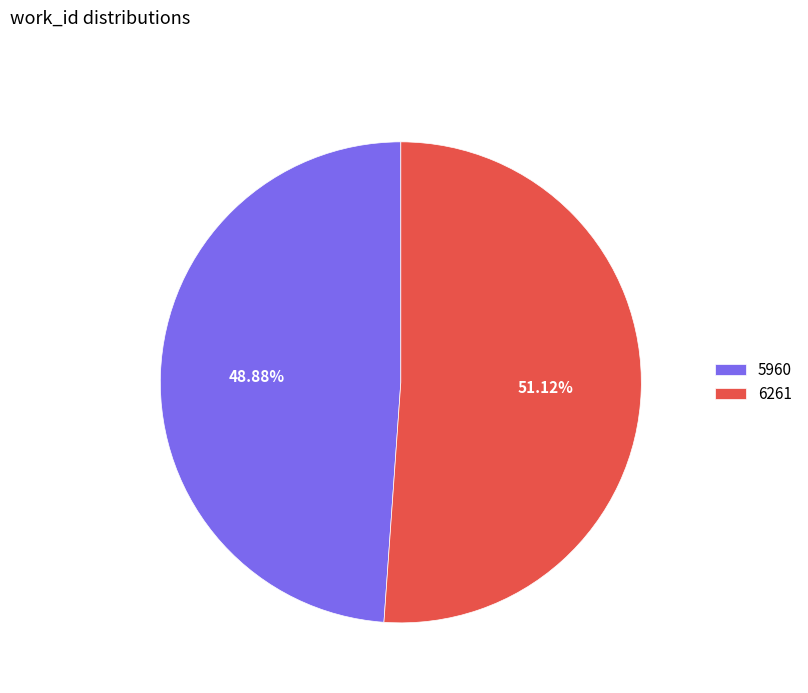

Does 5960 represent more than half of the total?

No